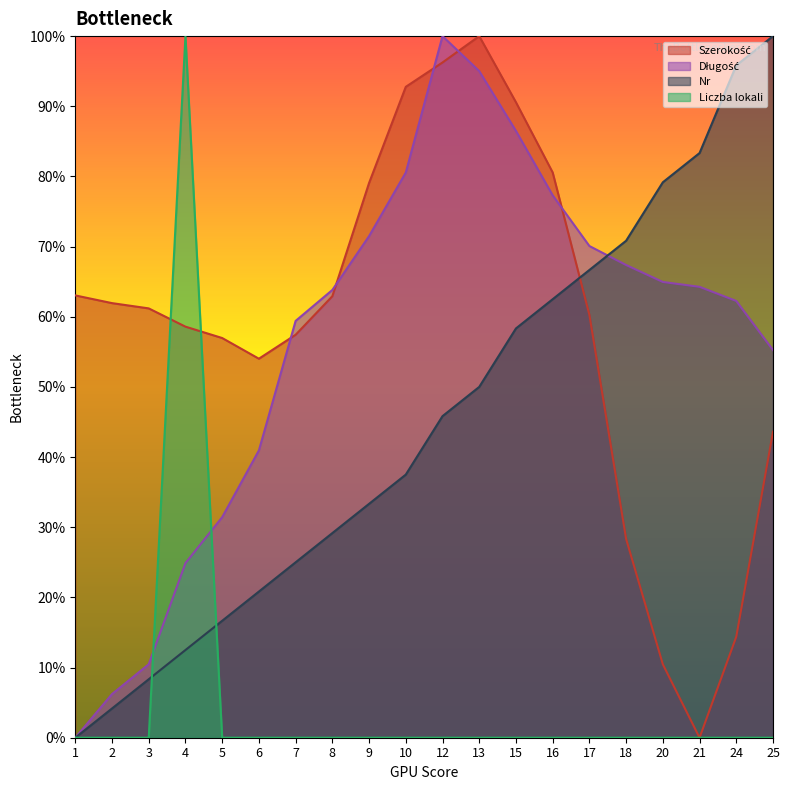

True or false: Długość has a value of 31.4 at 5.

True